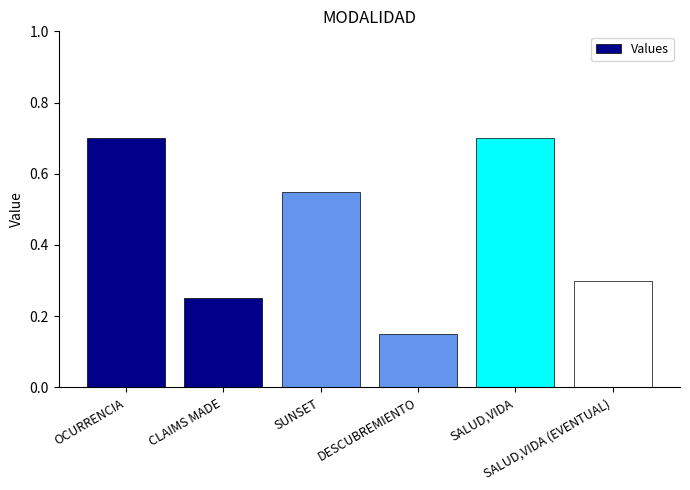

What is the value of the 6th bar from the left?

0.3